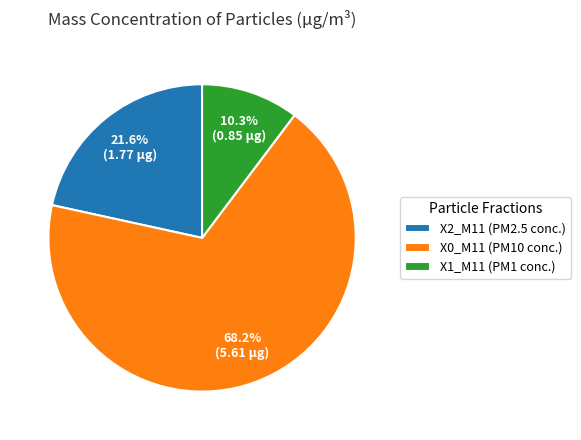

How many segments does this pie chart have?

3